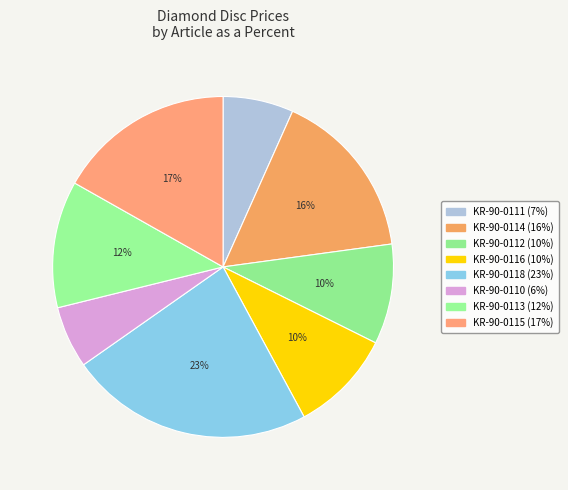

How many segments does this pie chart have?

8